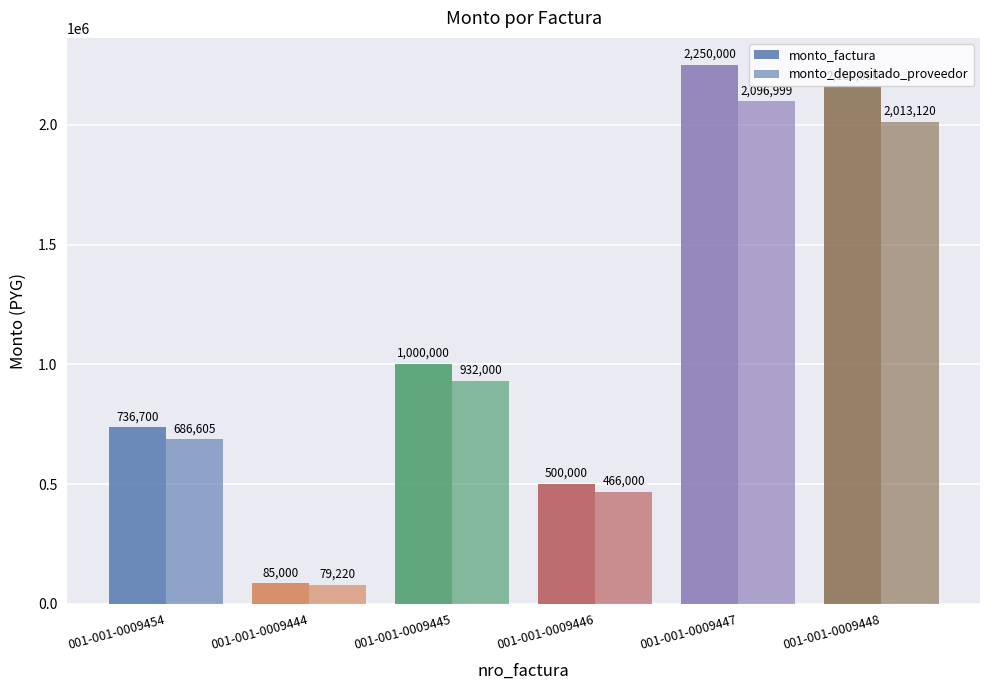

What position from the right is 001-001-0009448?

1